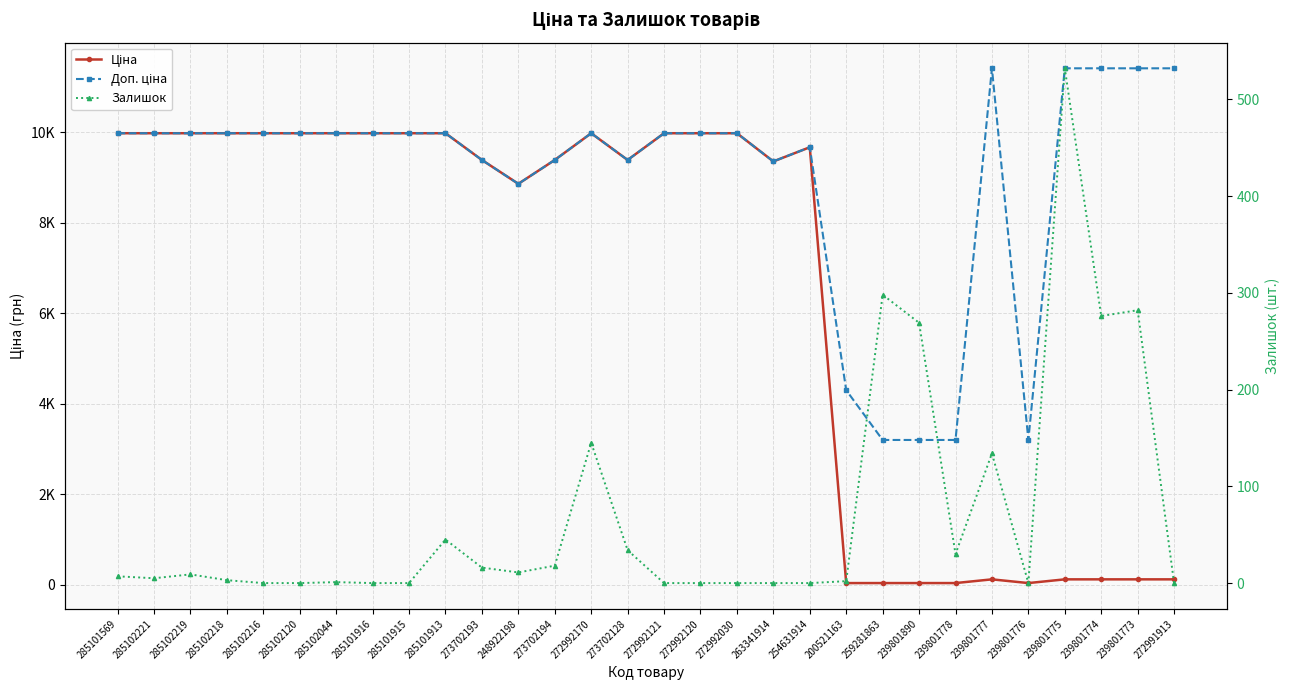

Where does the Ціна series first go above 9664?

285101569